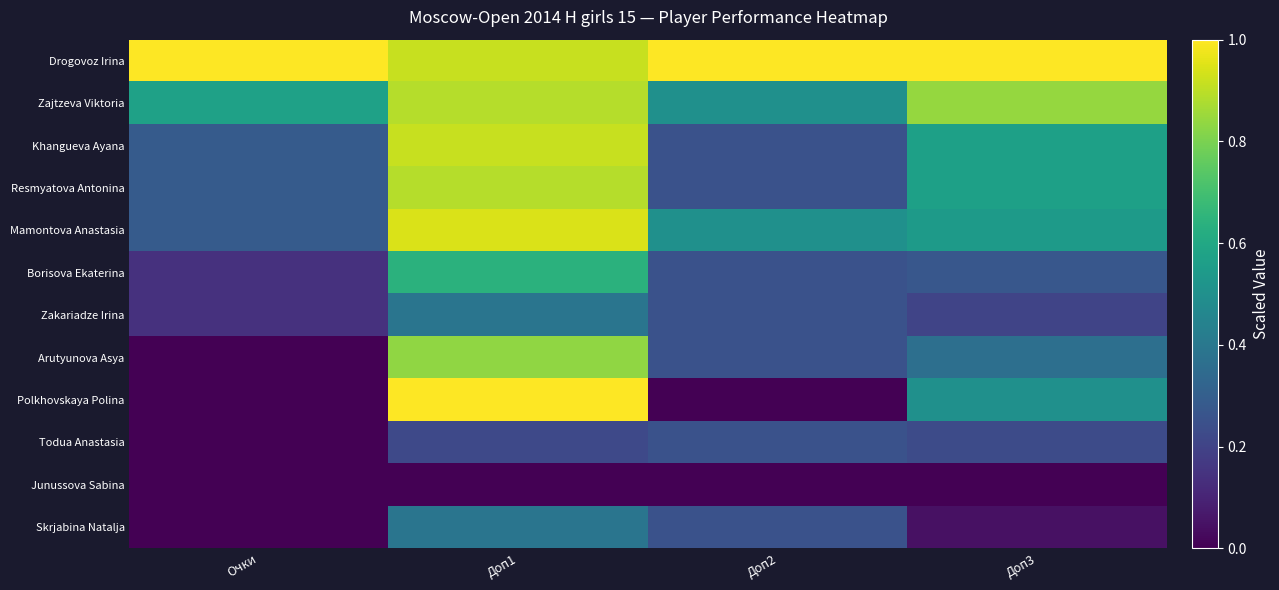

What is the total value across all series at Очки?

2.7